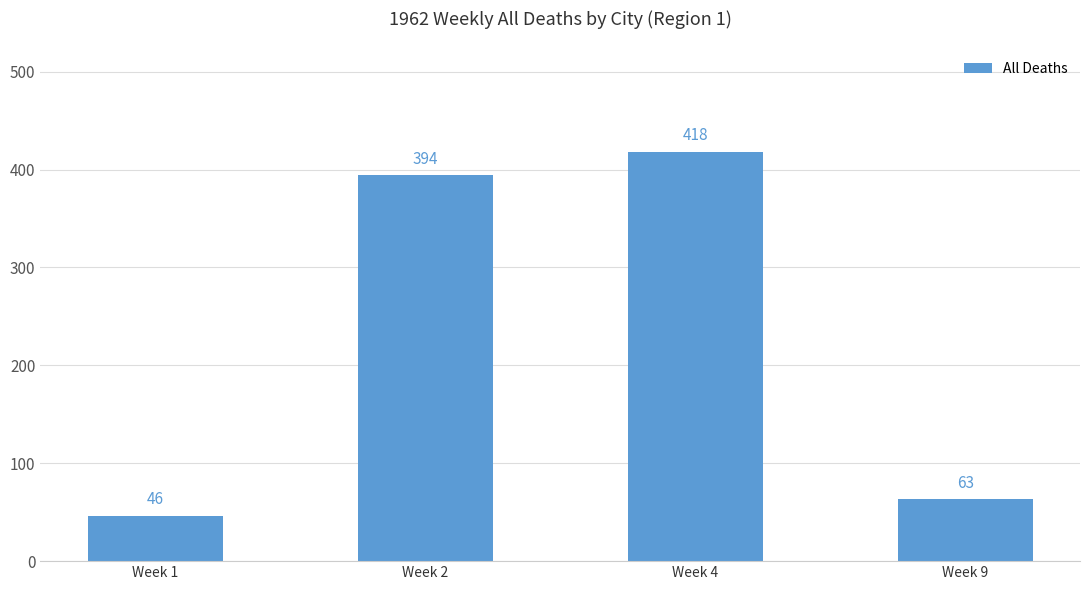

What is the ratio of the value at Week 1 to the value at Week 4?

0.1